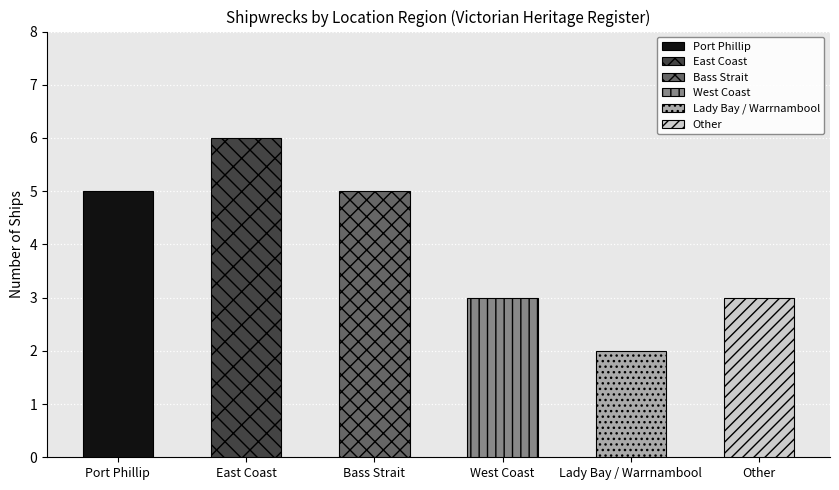

Reading left to right, transcribe all the data shown in this chart.

5	6	5	3	2	3